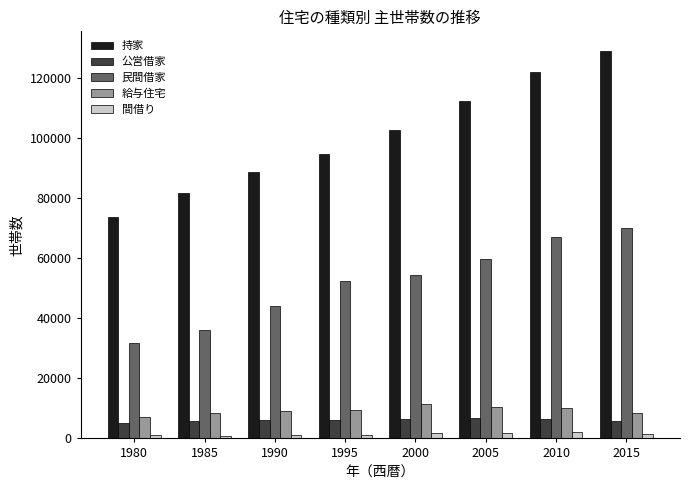

Which series has the largest range (max minus min)?

持家